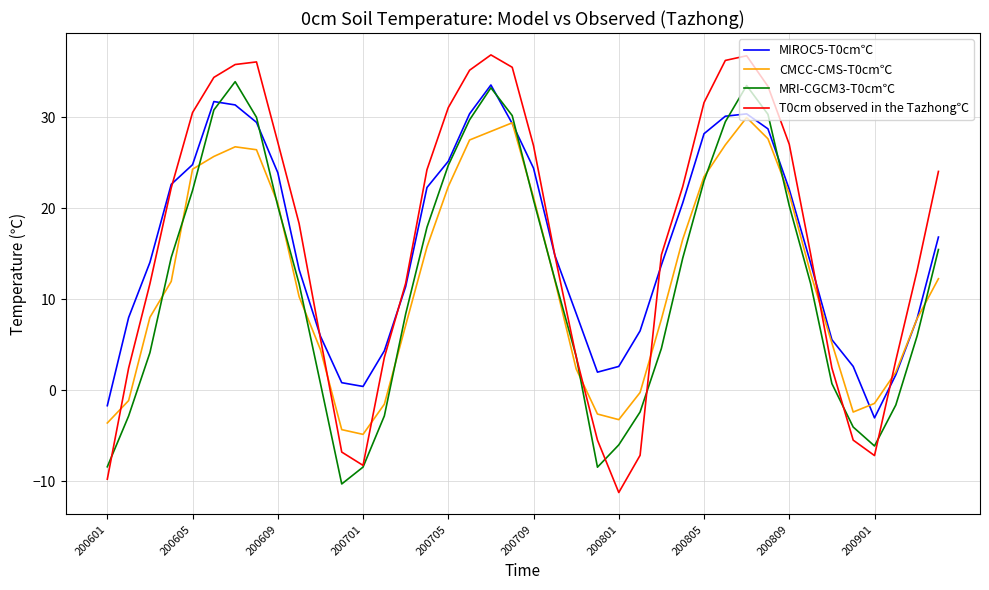

Which series has the widest spread of values?

T0cm observed in the Tazhong℃